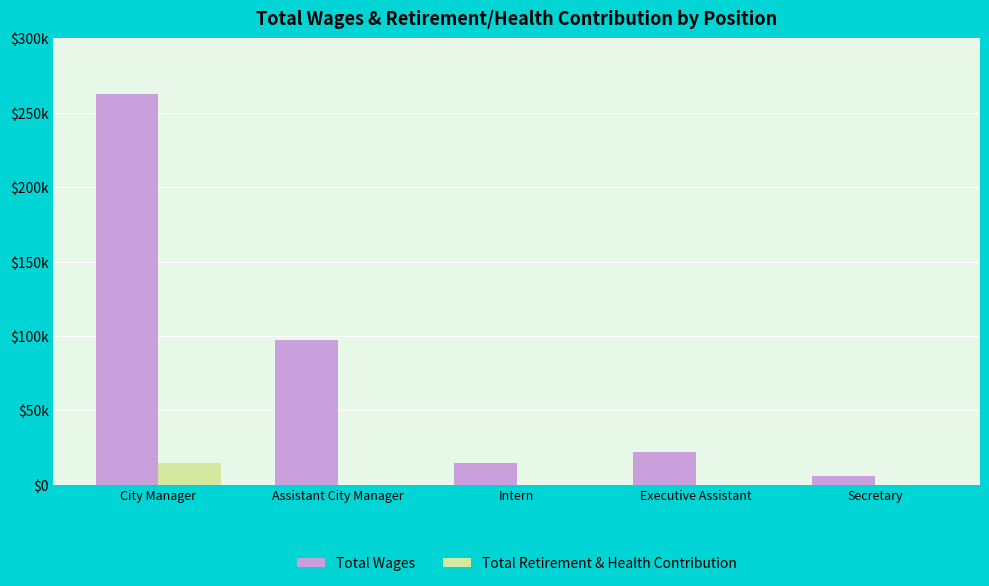

What are all the series names shown in the legend?

Total Wages, Total Retirement & Health Contribution